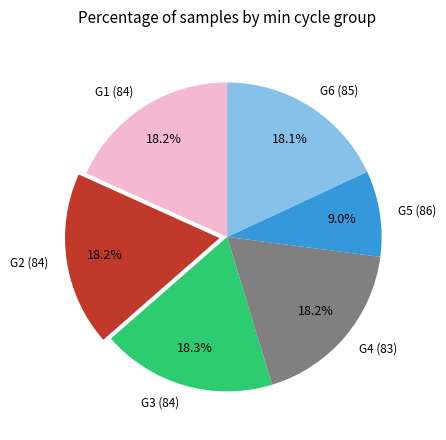

Which slice is the smallest?

G5 (86)